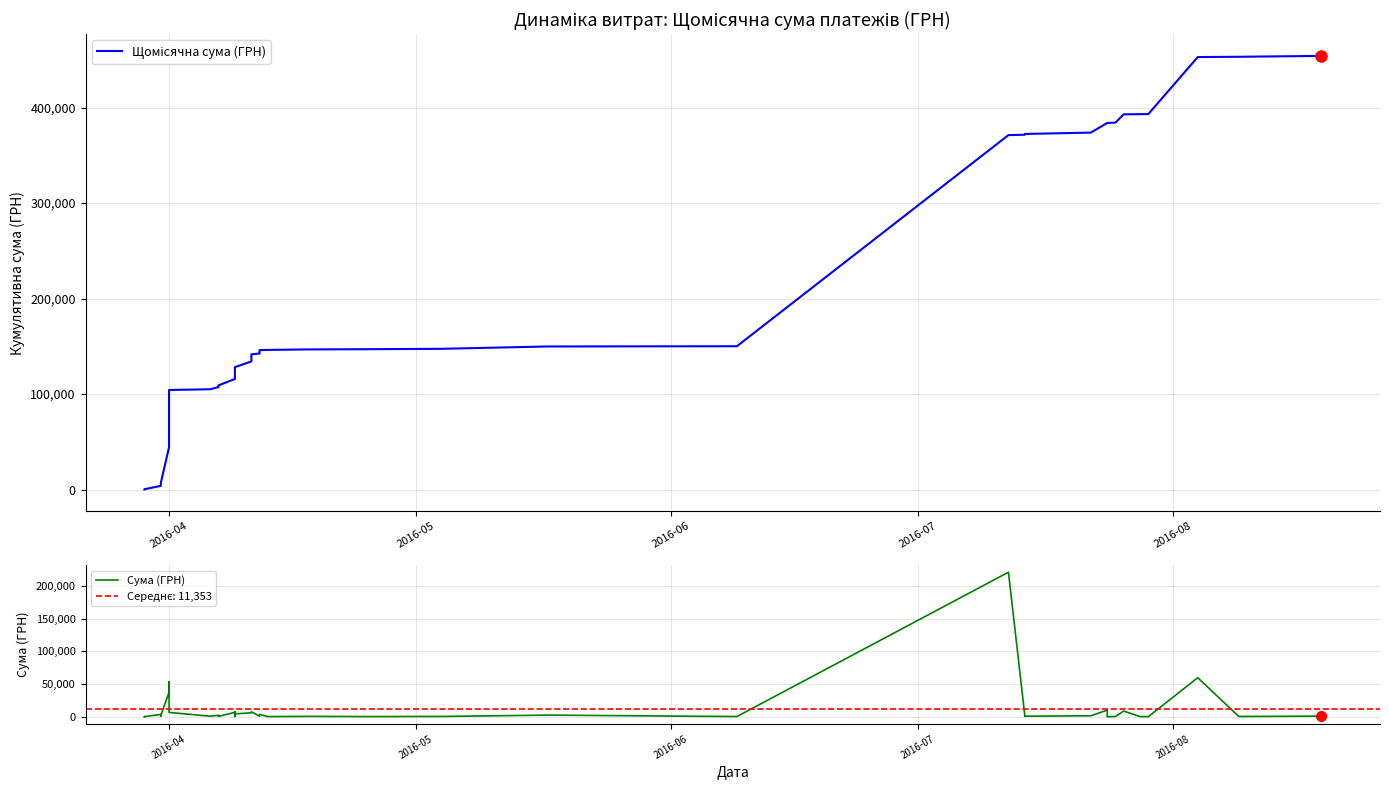

What is the value of the Сума (ГРН) point at the 30th from the left?

819.2